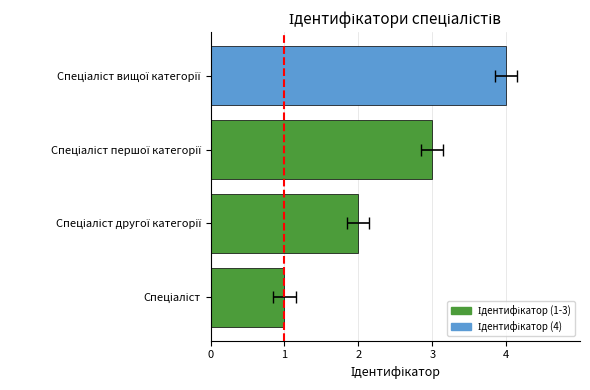

True or false: the data shows 2 at Спеціаліст вищої категорії.

False